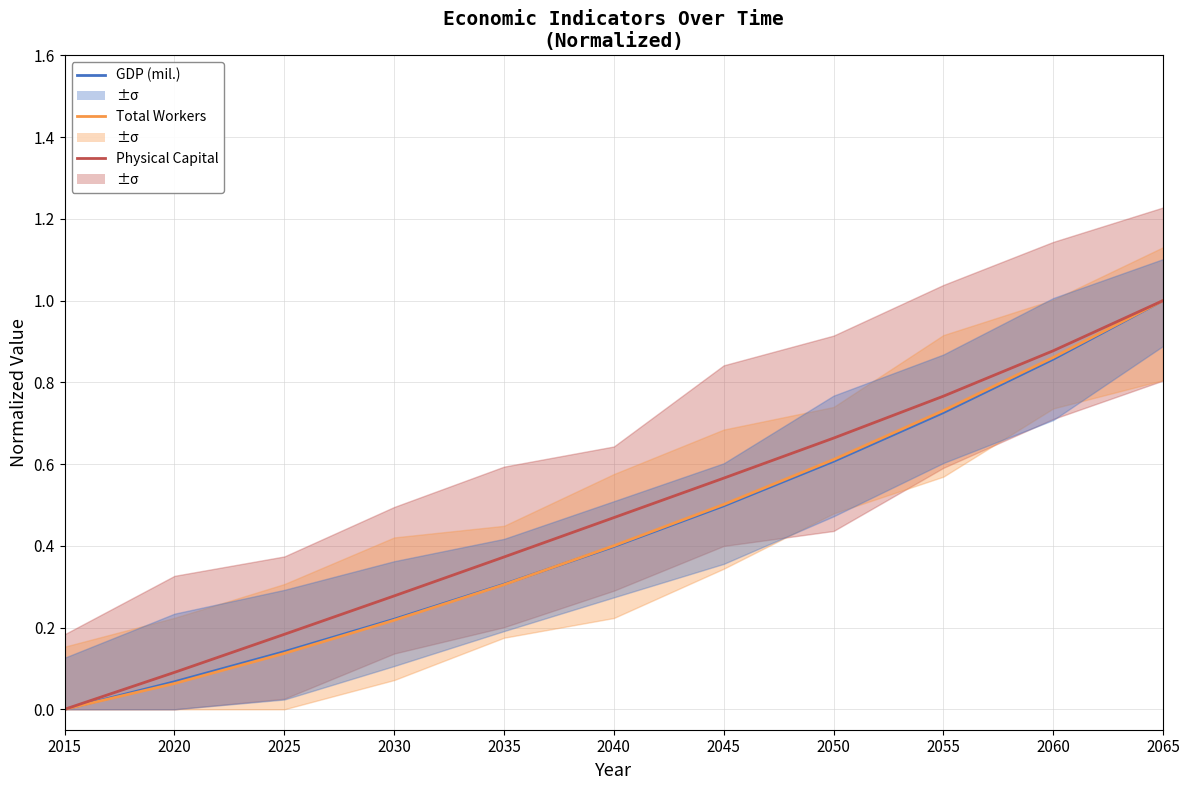

Is the value of GDP (mil.) at 2040 greater than the value of Physical Capital at 2060?

No